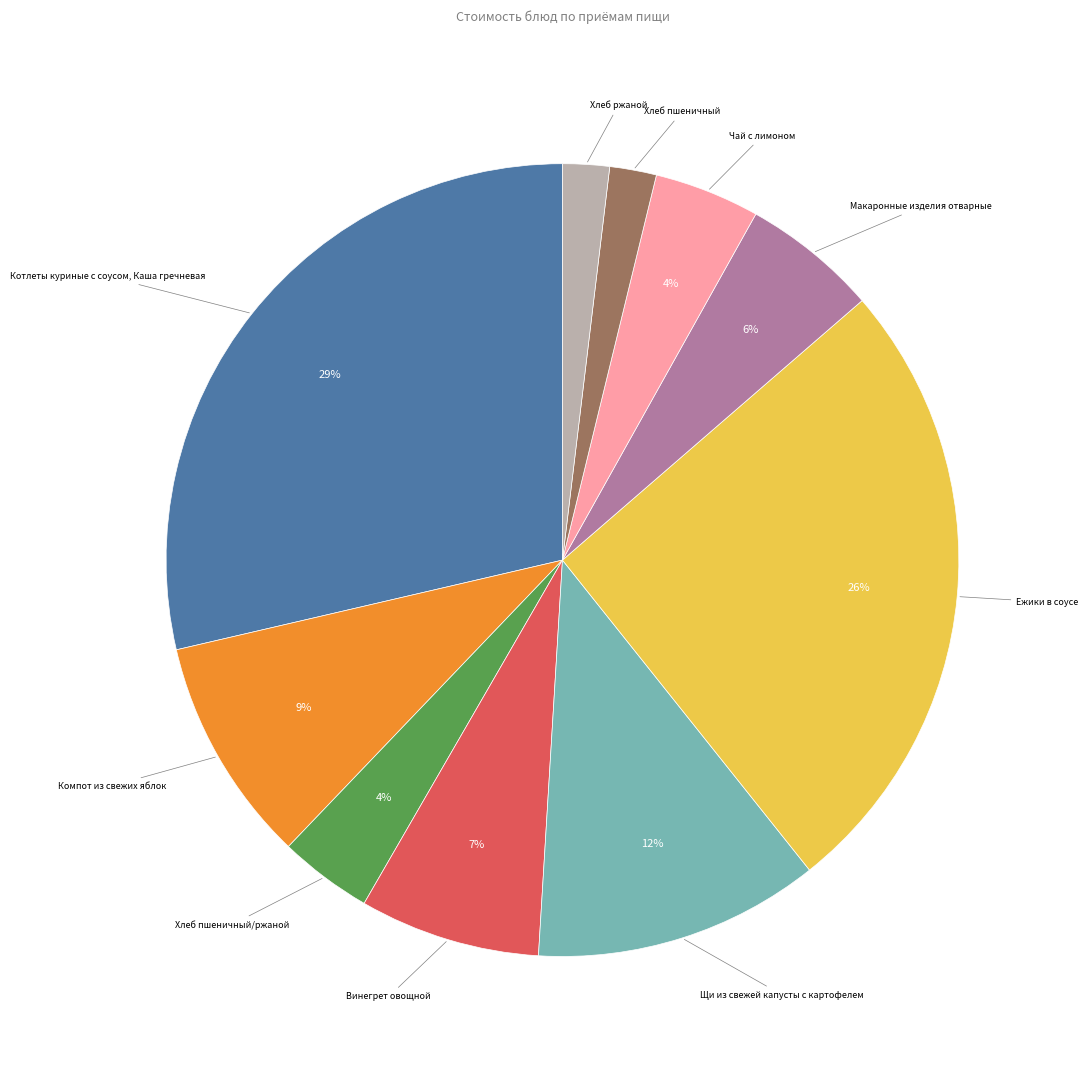

Count the number of slices in the pie.

10